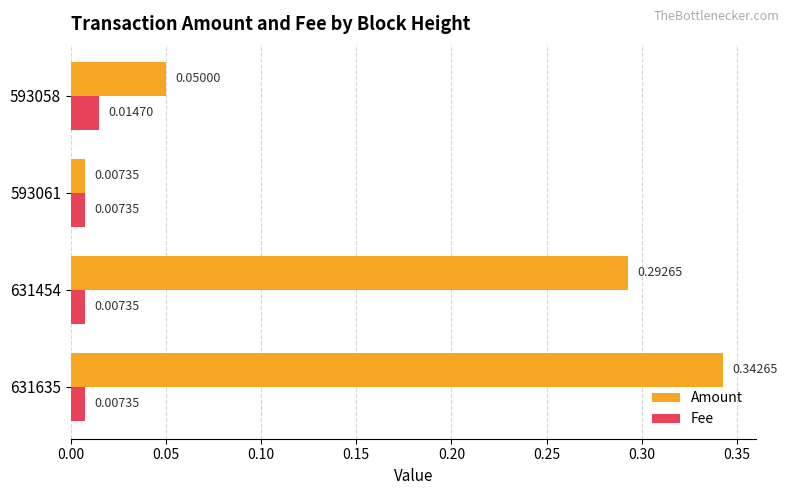

Where is Amount nearest to the value 0?

593061